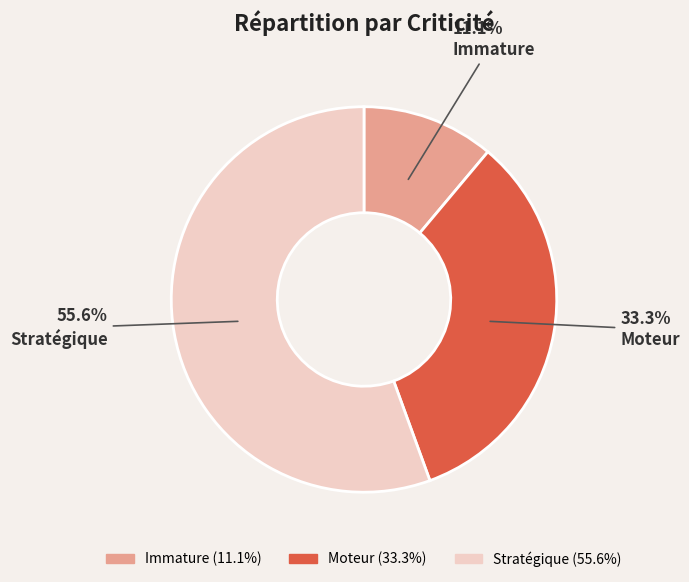

Which slice is the largest?

Stratégique